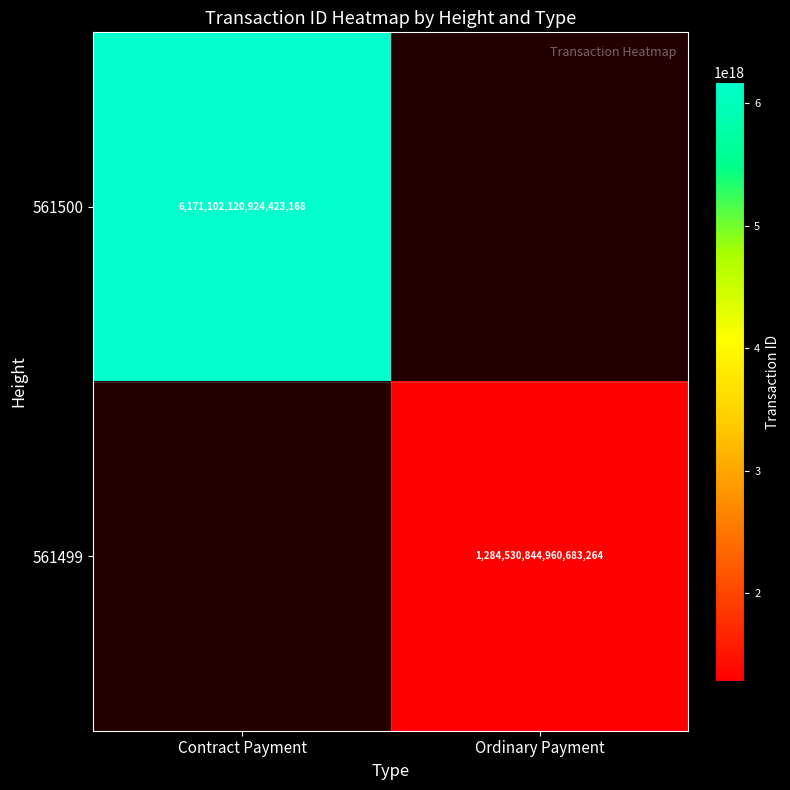

At how many categories does at least one series exceed 4842614867607448576?

1